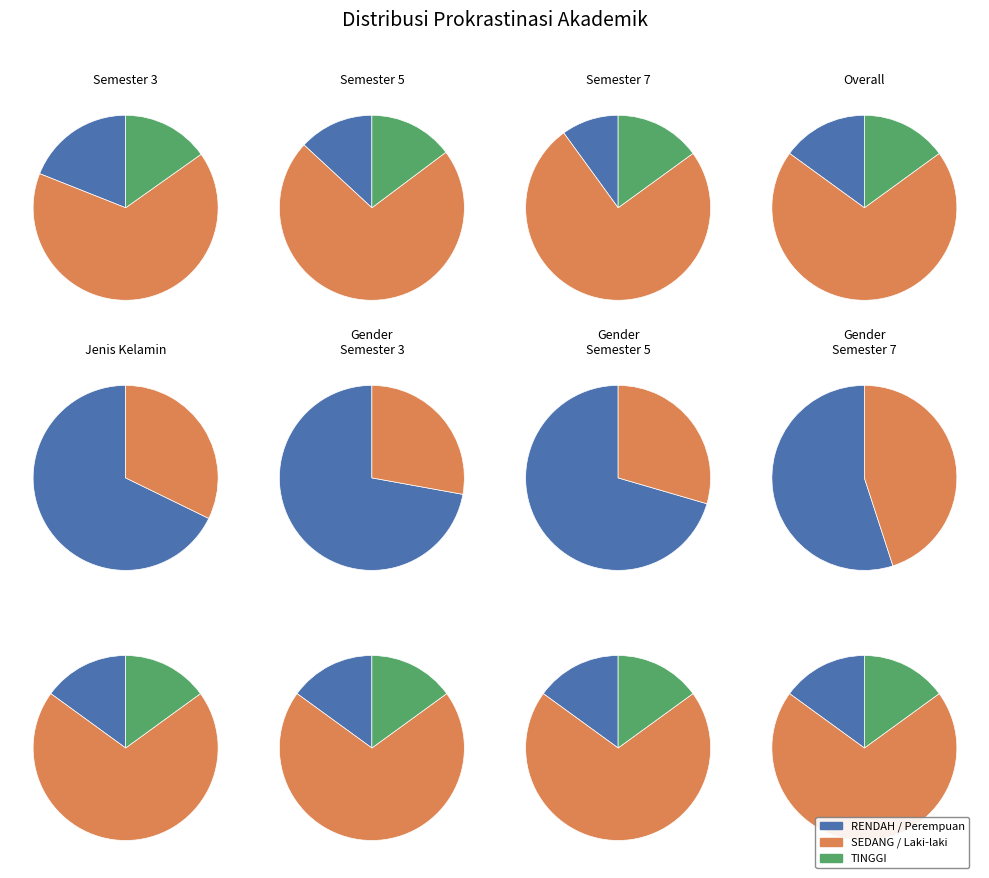

To the nearest percent, what percentage of the pie is TINGGI?

15%